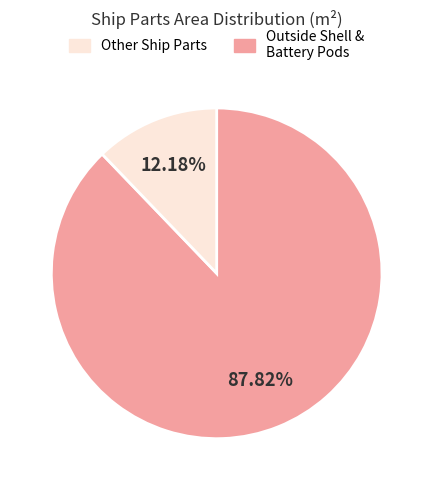

Does any single category account for the majority?

Yes